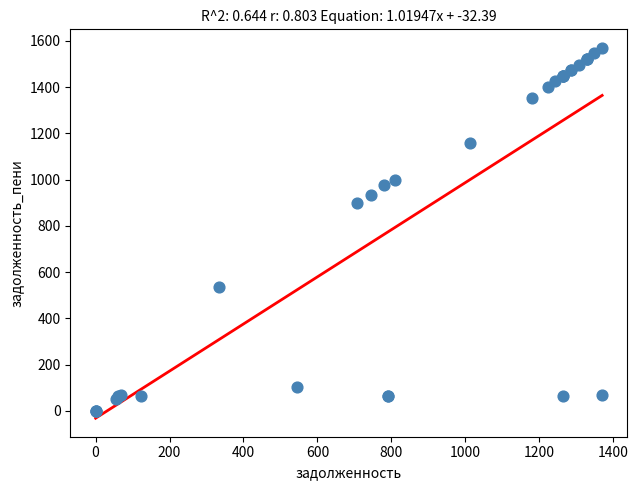

What Y value in the scatter plot is closest to 785?

900.0